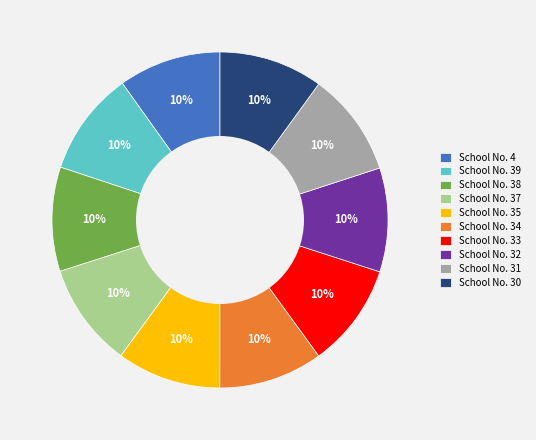

To the nearest percent, what is the average slice percentage?

10%